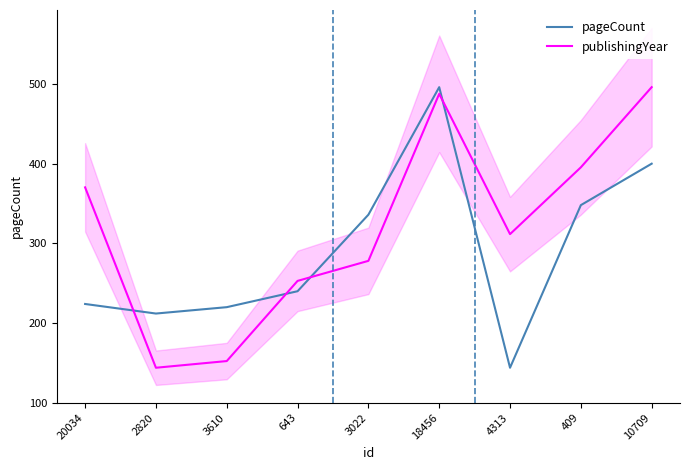

Rank the series at 18456 from highest to lowest value.

pageCount, publishingYear